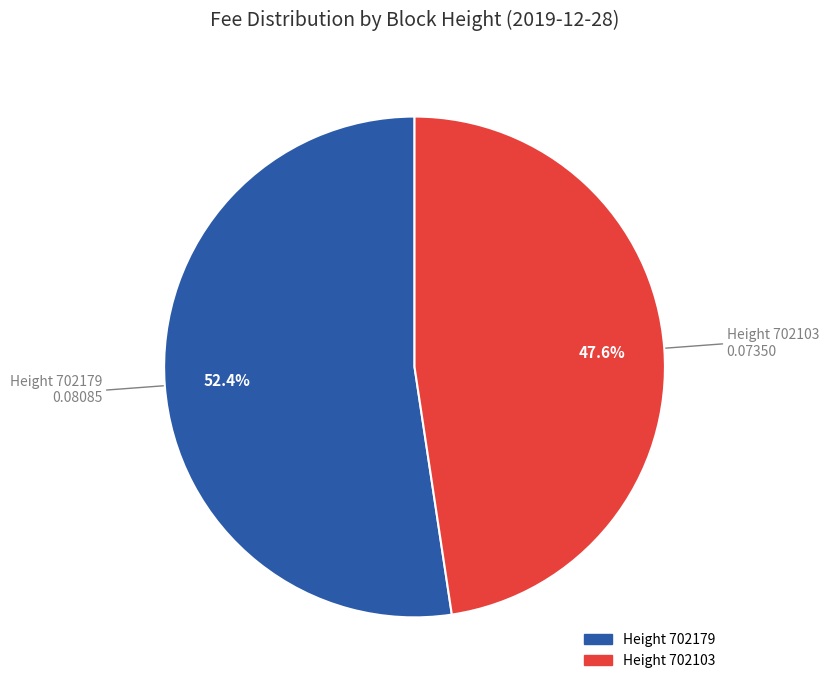

Does any single category account for the majority?

Yes